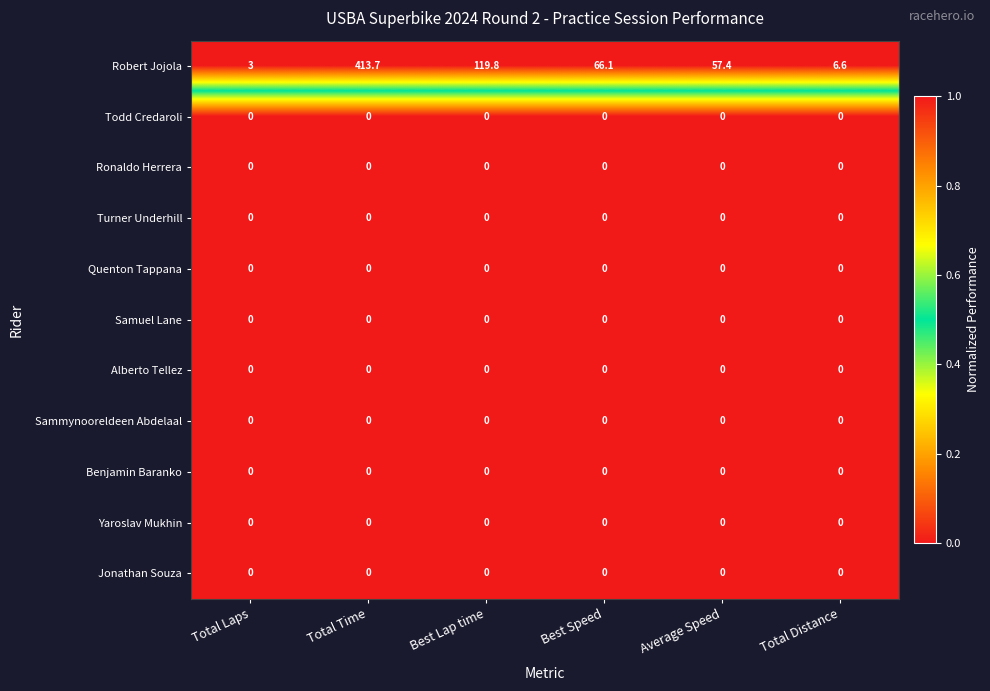

Which label corresponds to the largest value in the chart?

Total Time